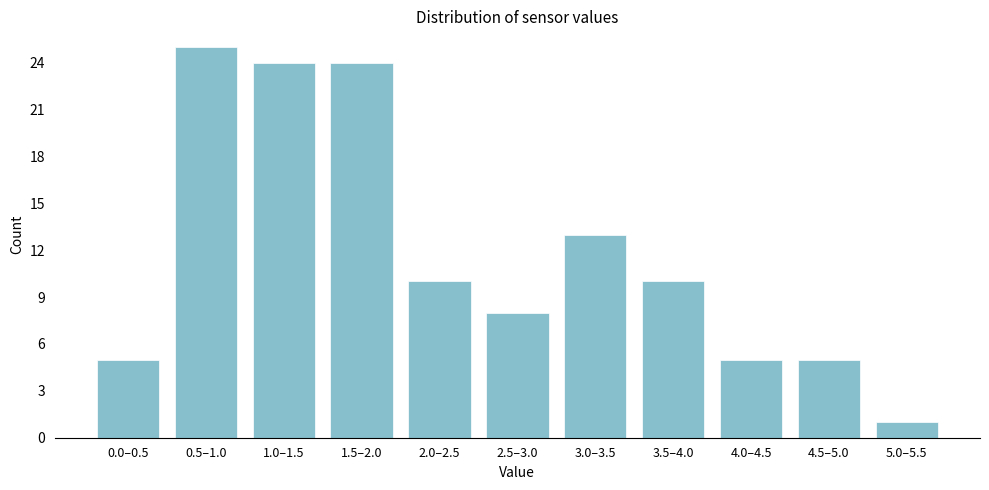

Reading right to left, transcribe all the data shown in this chart.

1	5	5	10	13	8	10	24	24	25	5